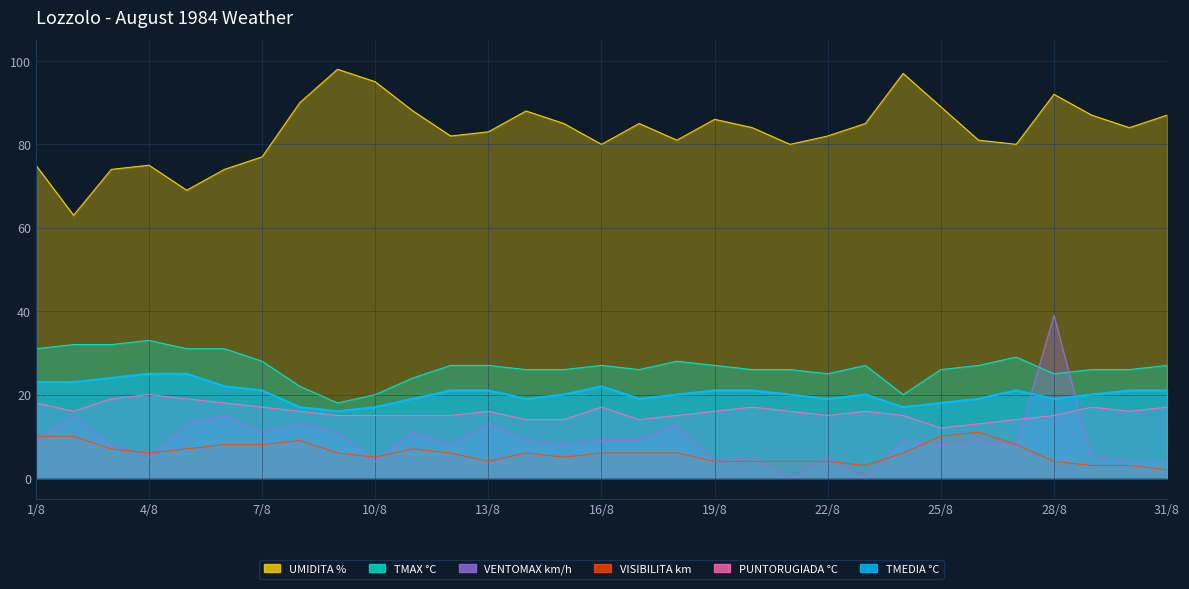

Which category has the highest value in the VENTOMAX km/h series?

28/8